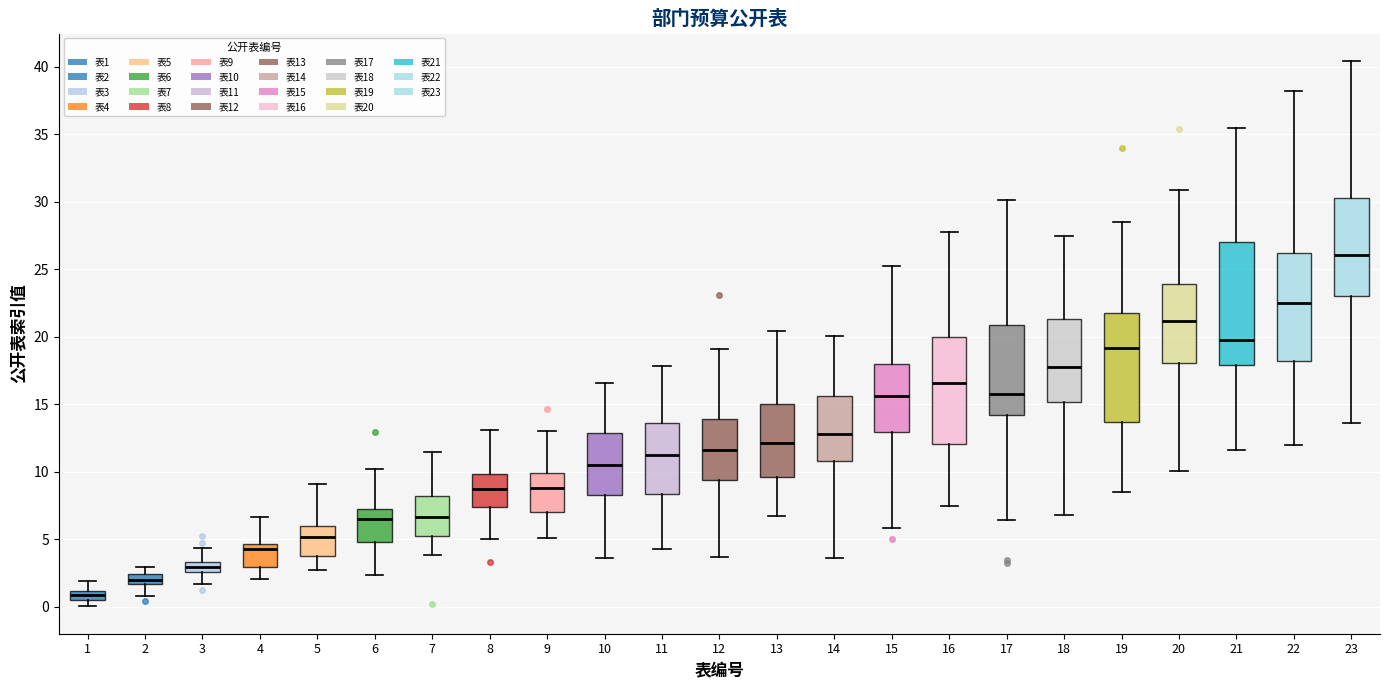

Which box's median line is the lowest?

1